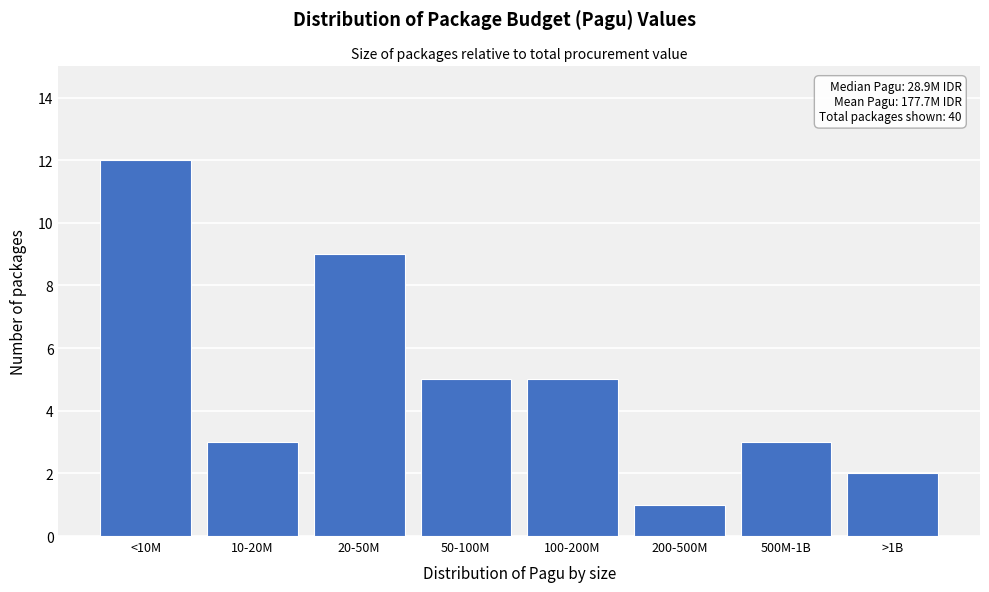

Reading right to left, list all the values displayed in this chart.

>1B=2	500M-1B=3	200-500M=1	100-200M=5	50-100M=5	20-50M=9	10-20M=3	<10M=12